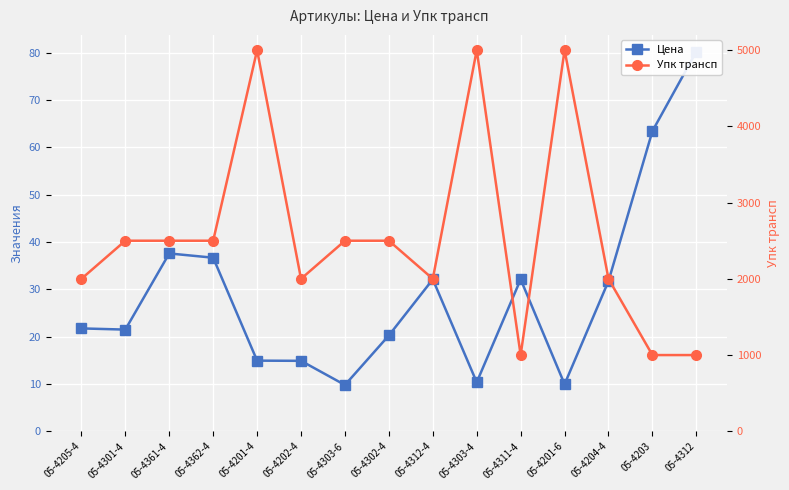

True or false: Цена and Упк трансп cross at least once.

False